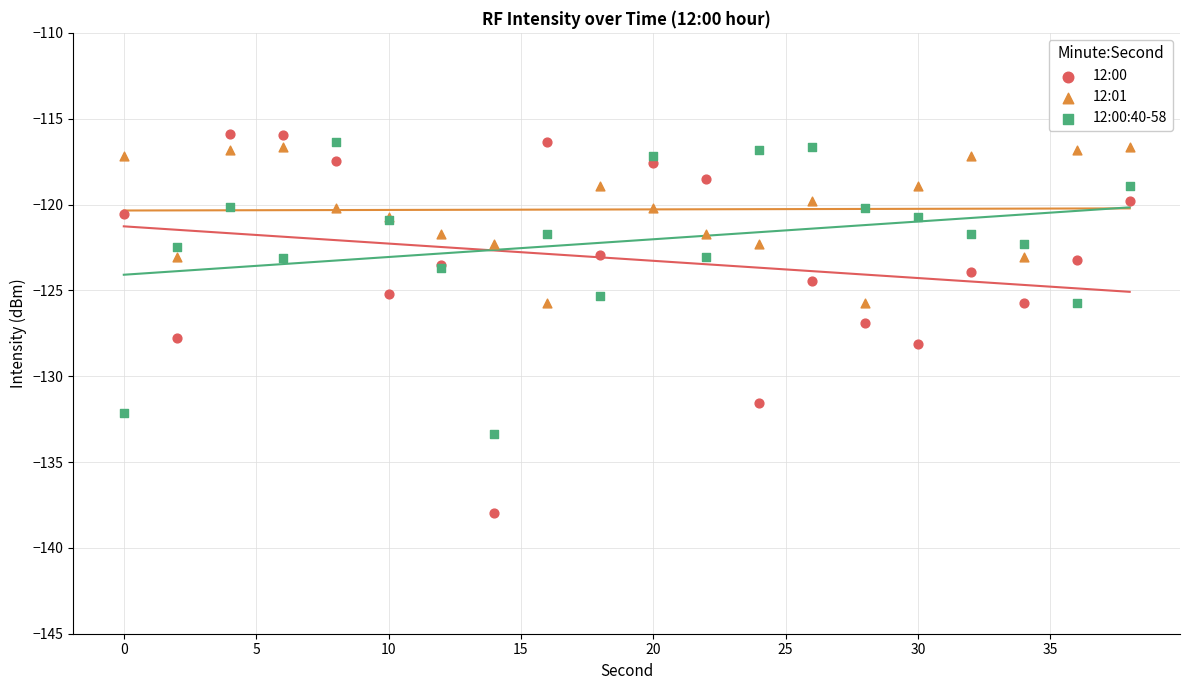

Which series has the largest Y range (max minus min)?

12:00